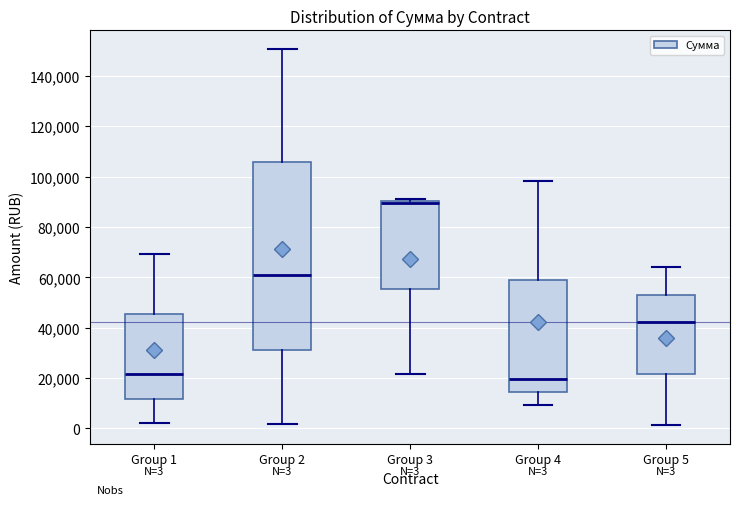

Comparing the boxes themselves (not the whiskers), which one is the tallest?

Group 2